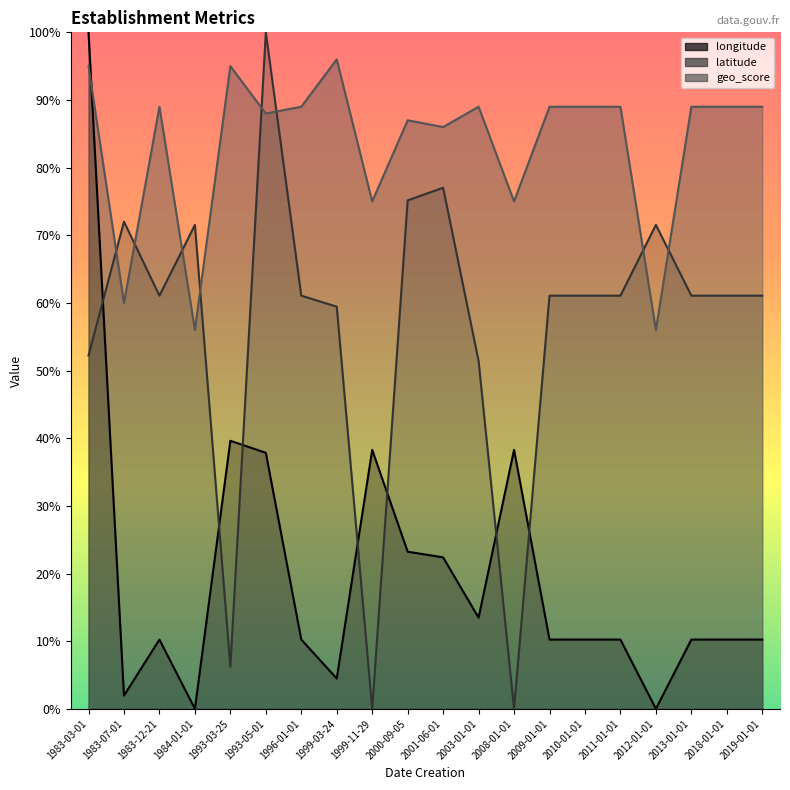

What is the greatest value displayed?

100.0